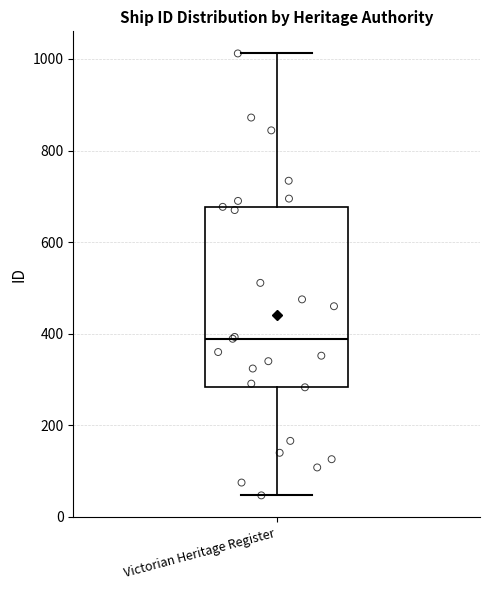

Where does the upper whisker of the box for Victorian Heritage Register end on the y-axis? The values are not printed on the chart, so give them approximately, as read against the axis.

1020